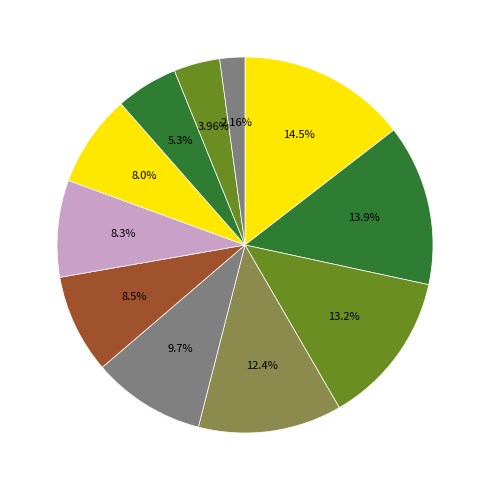

Count the number of slices in the pie.

11